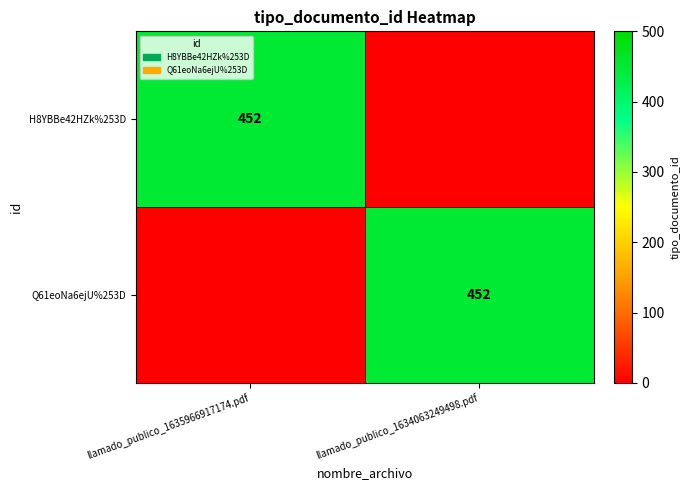

The value of Q61eoNa6ejU%253D at llamado_publico_1634063249498.pdf is 452. True or false?

True